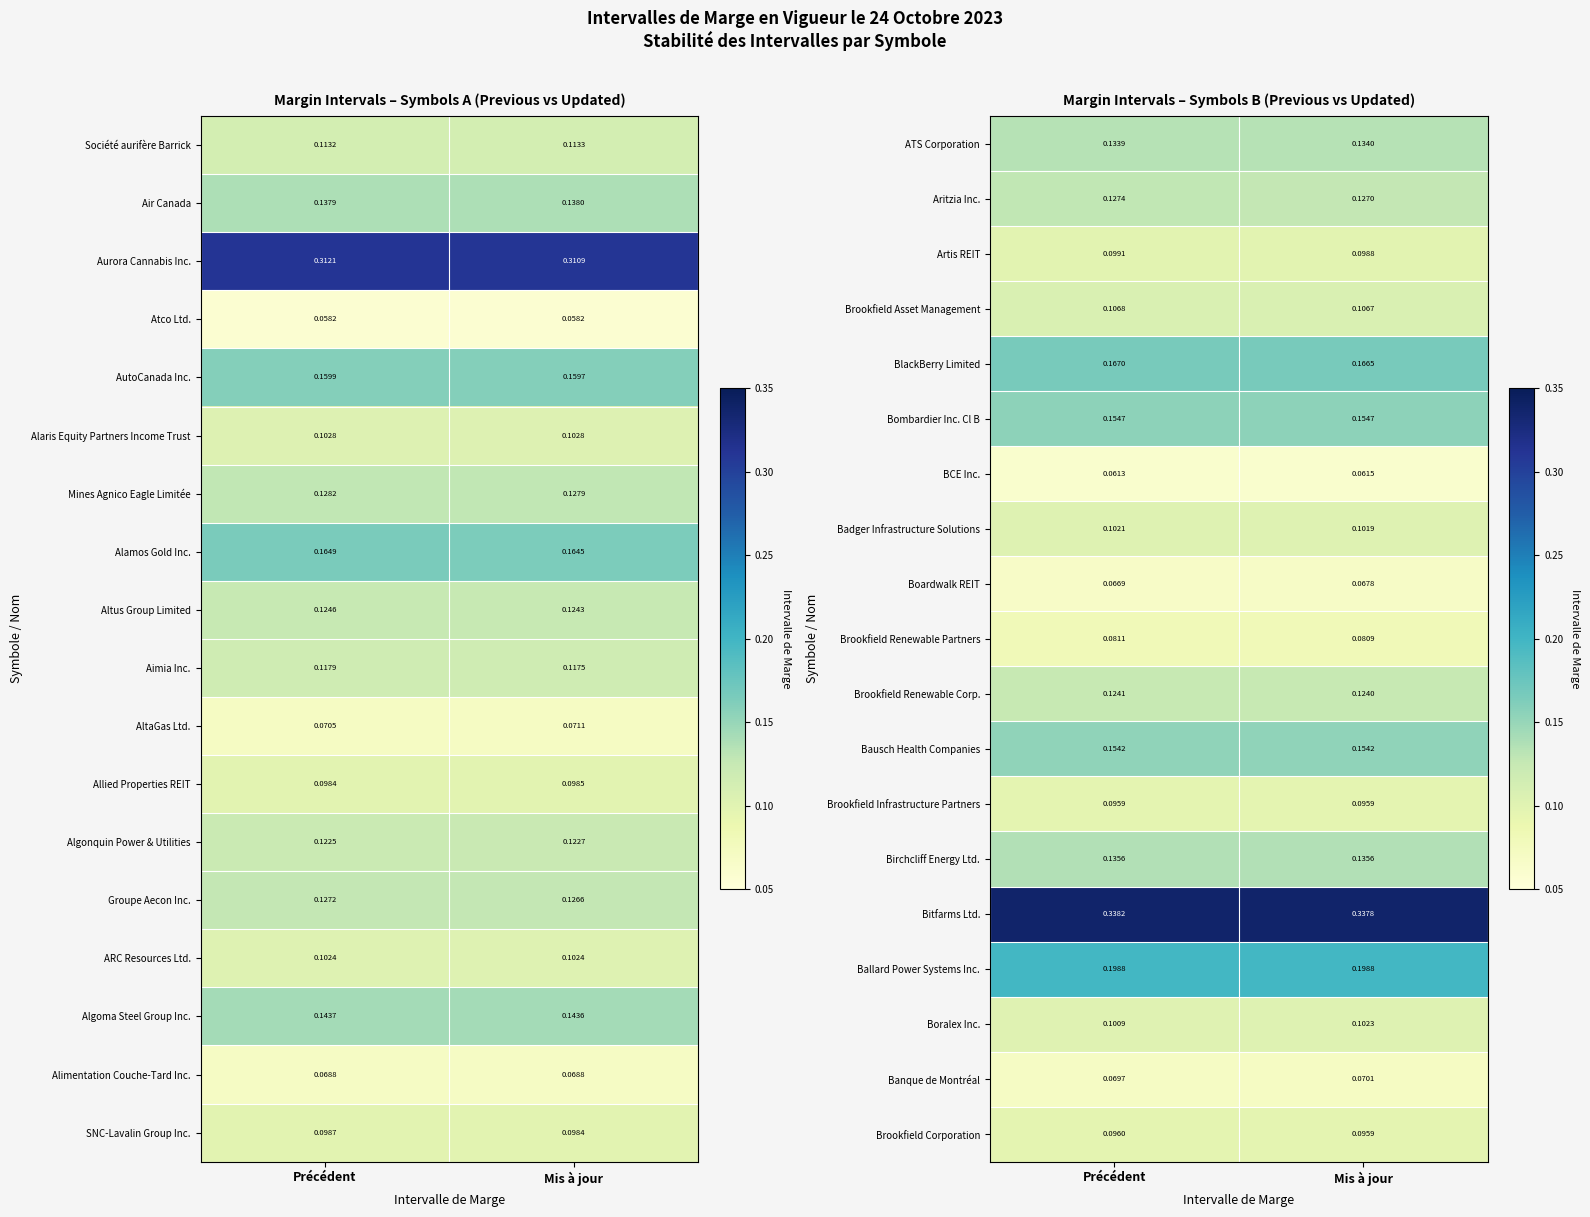

Is the value of Brookfield Corporation at Mis à jour greater than the value of Ballard Power Systems Inc. at Mis à jour?

No